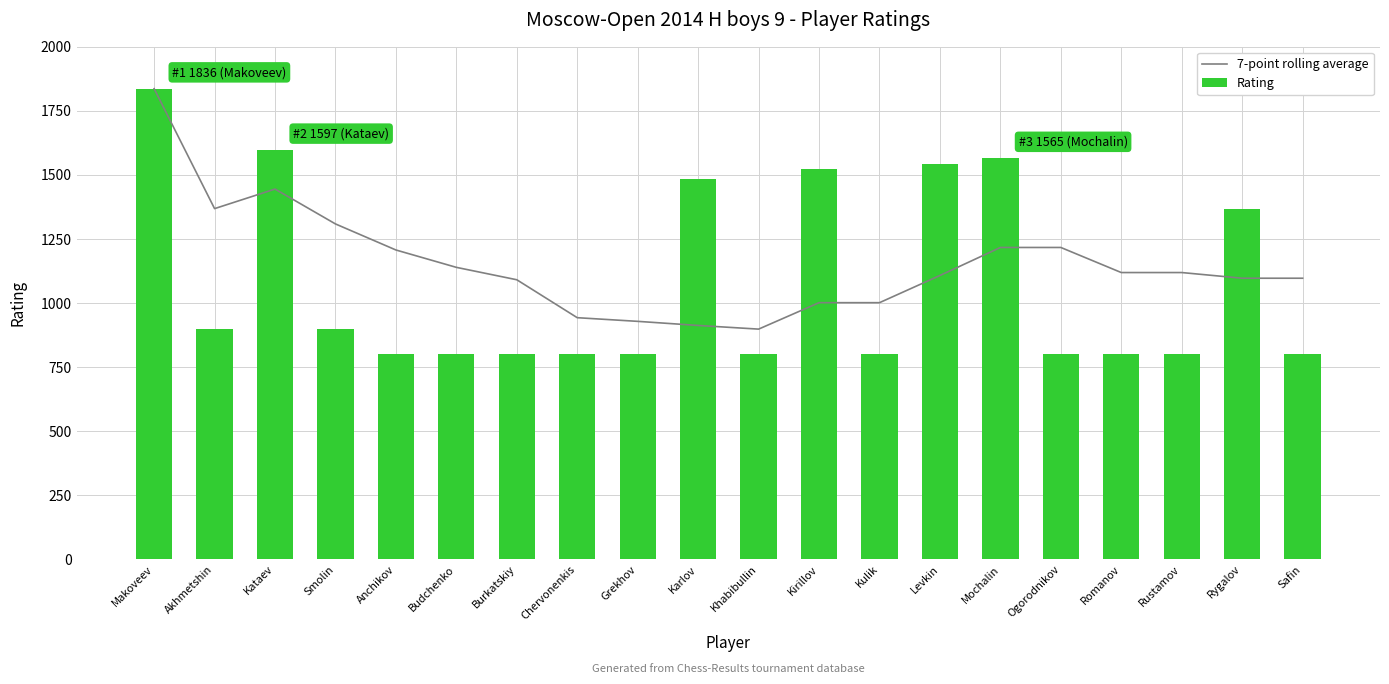

What are all the series names shown in the legend?

7-point rolling average, Rating